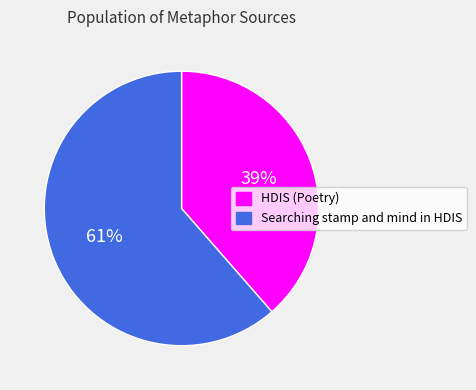

Count the number of slices in the pie.

2